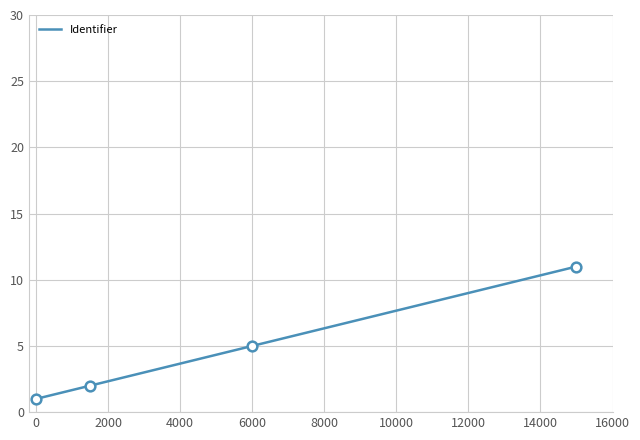

What is the maximum value shown in the chart?

11